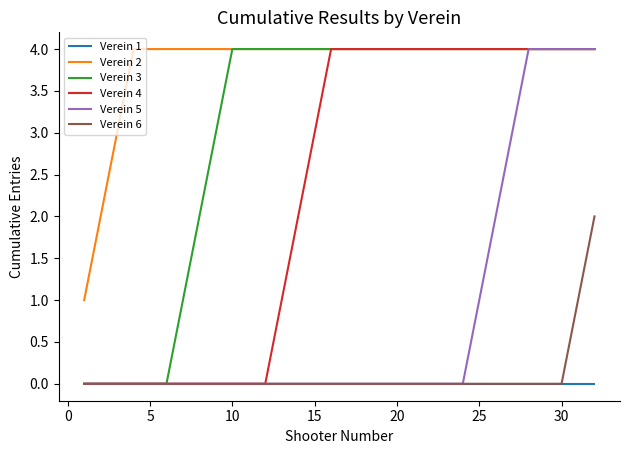

What is the maximum value shown in the chart?

4